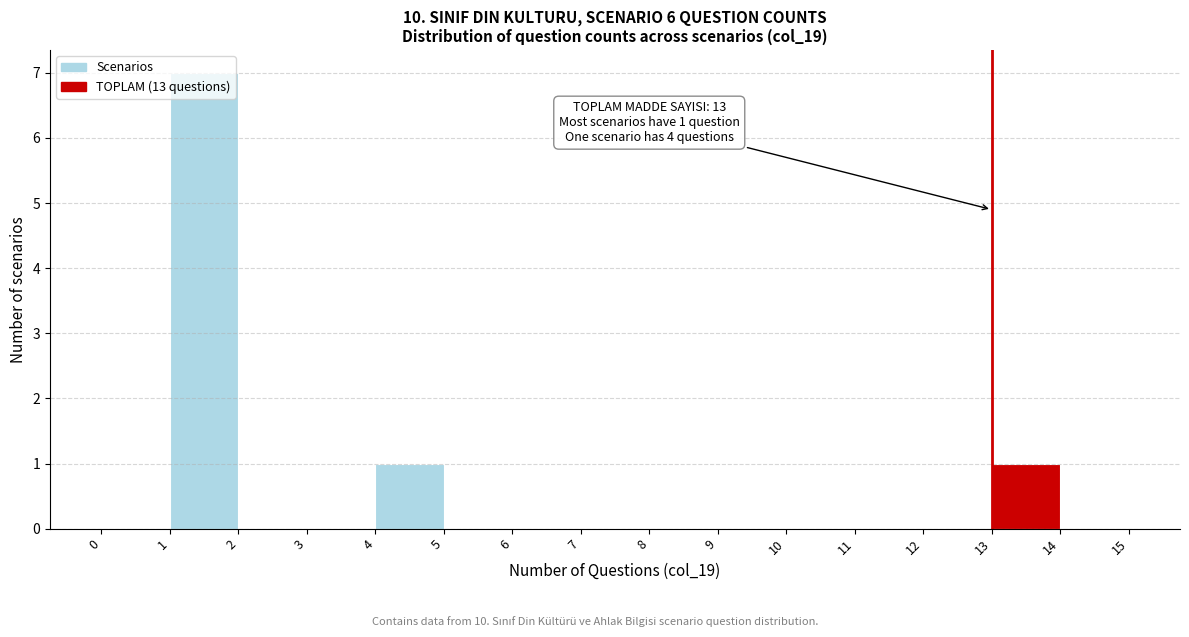

Which range on the x-axis has the tallest bar?

1 to 2